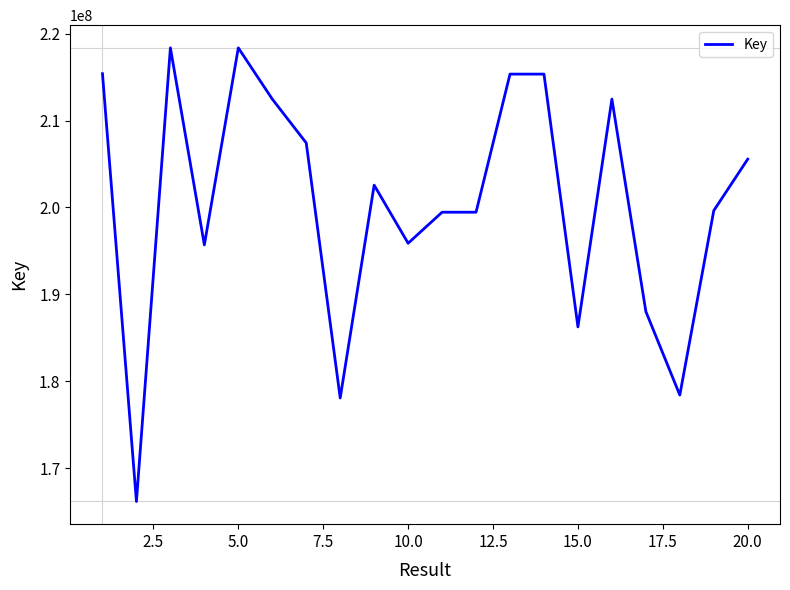

Is this an area chart (filled region under the line)?

No